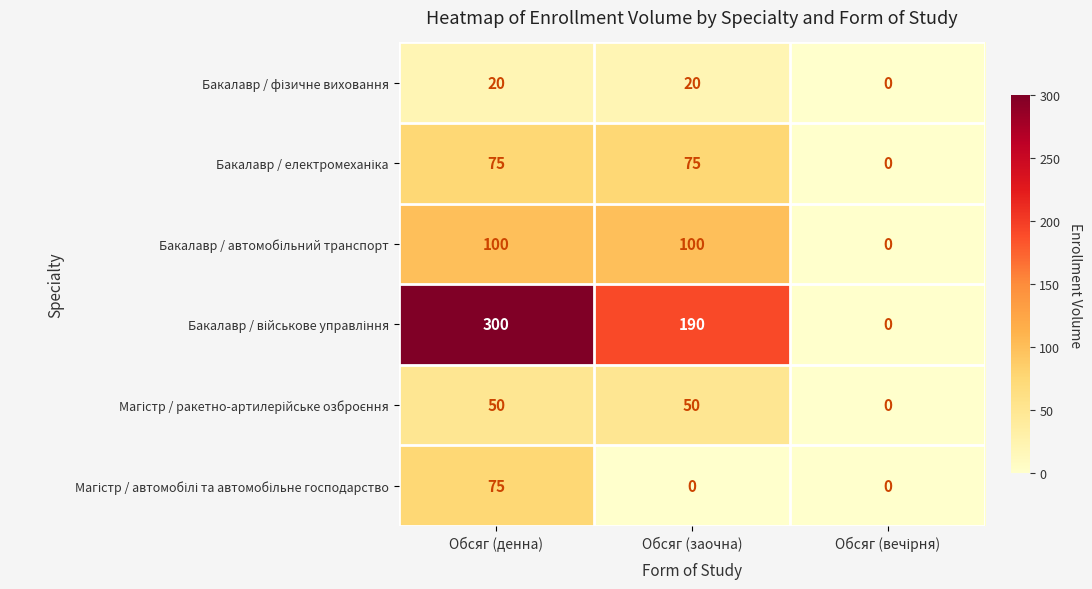

What is the spread (max minus min) of values at Обсяг (заочна)?

190